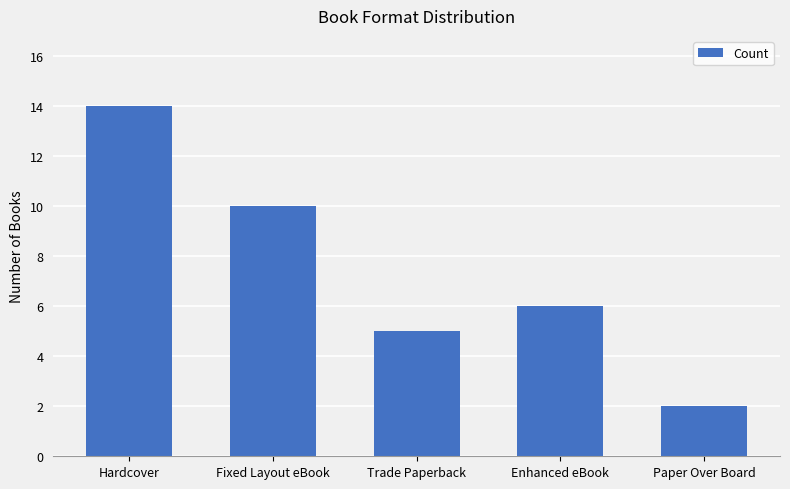

Which has a higher value, Hardcover or Paper Over Board?

Hardcover